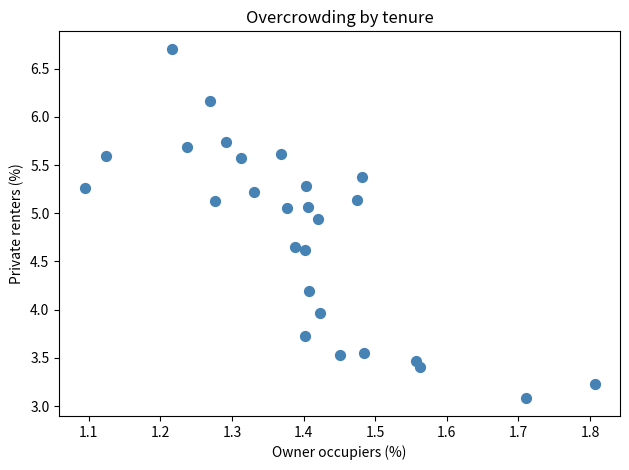

What is the range of X values (max minus min)?

0.7